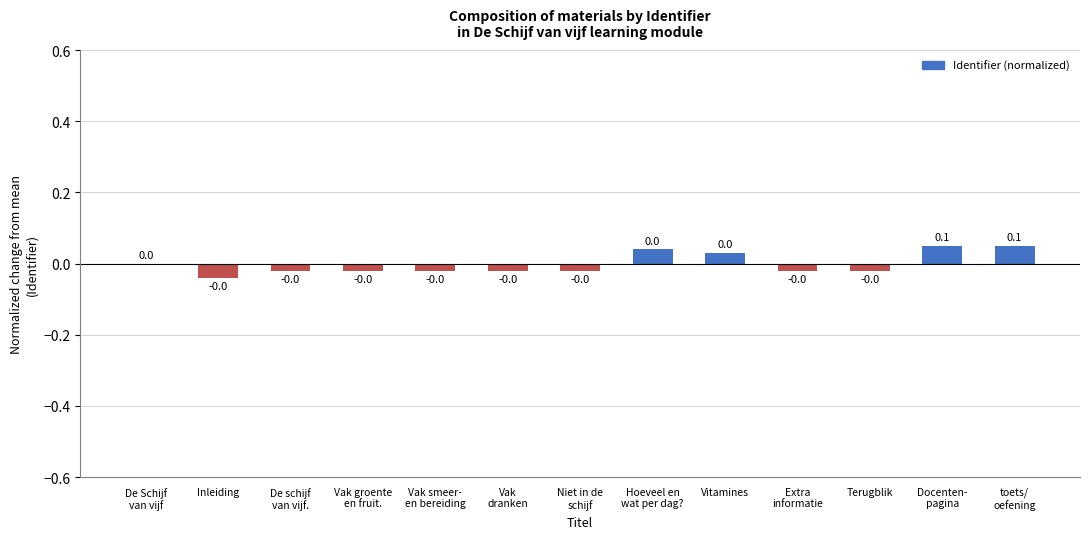

Are the bars horizontal?

No